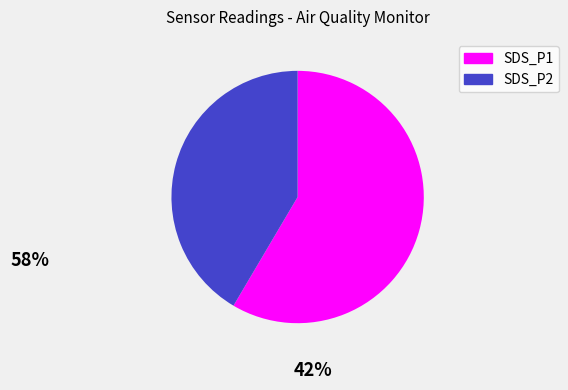

Is the sum of SDS_P2 and SDS_P1 greater than half?

Yes